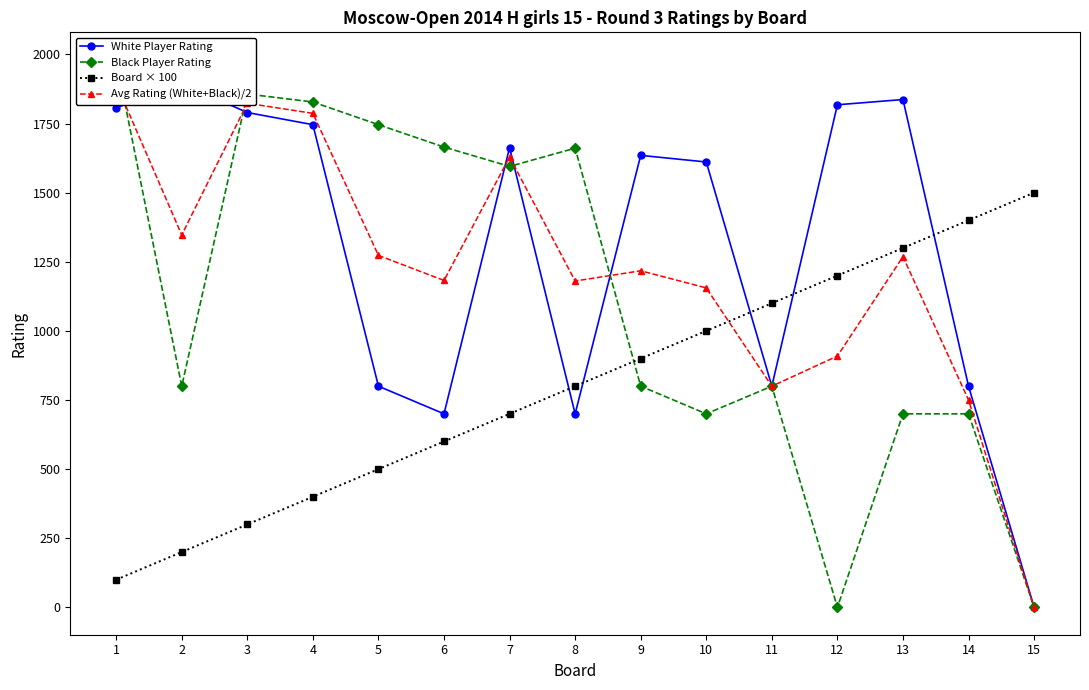

How many data points in Avg Rating (White+Black)/2 are less than 1217?

7